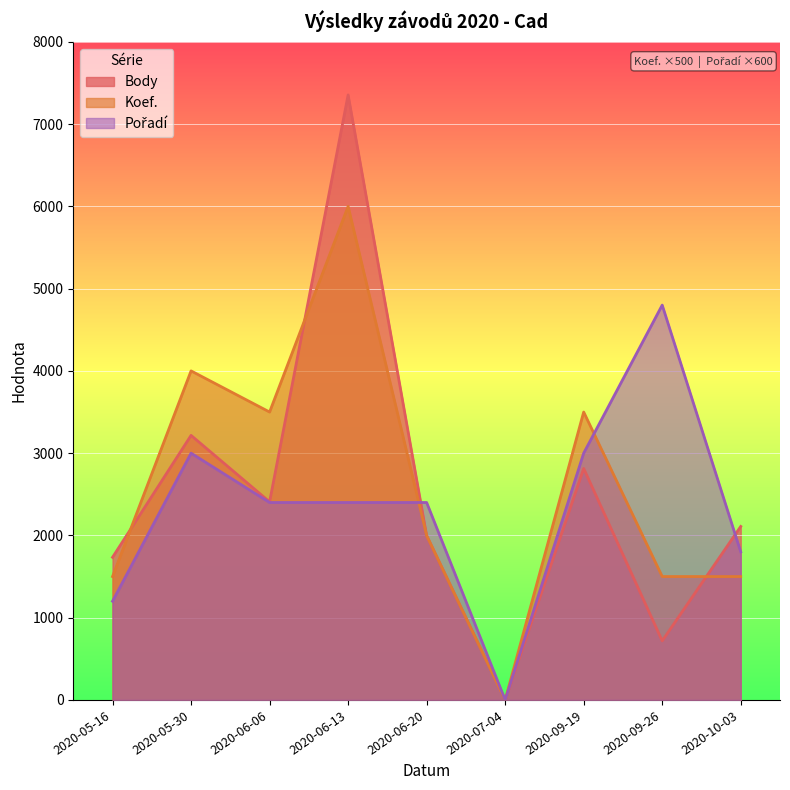

How many categories are shown in the chart?

9